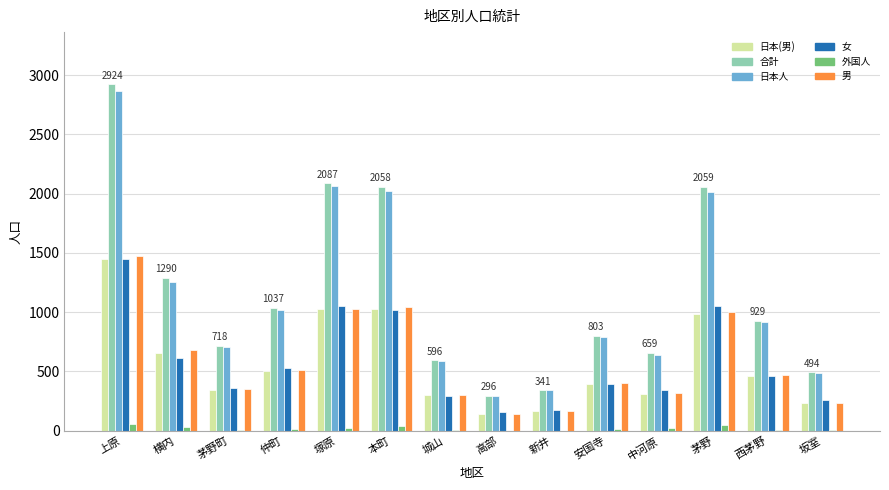

What is the sum of all 男 values?

8133